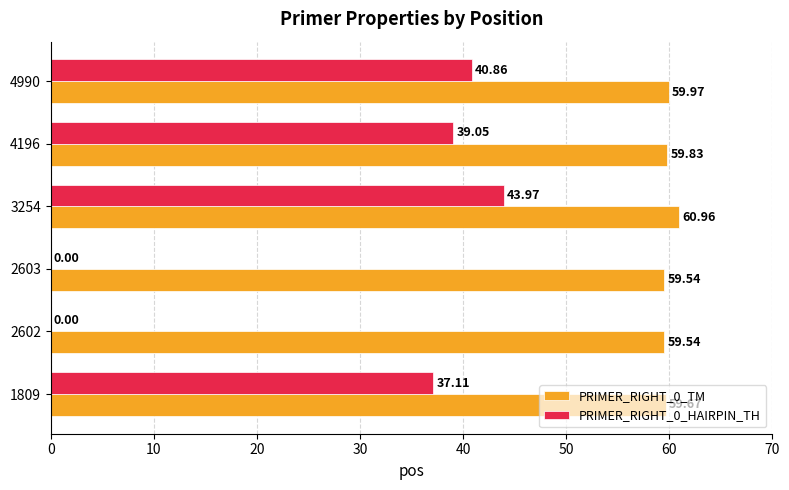

Between 2603 and 3254, which series saw the biggest shift?

PRIMER_RIGHT_0_HAIRPIN_TH